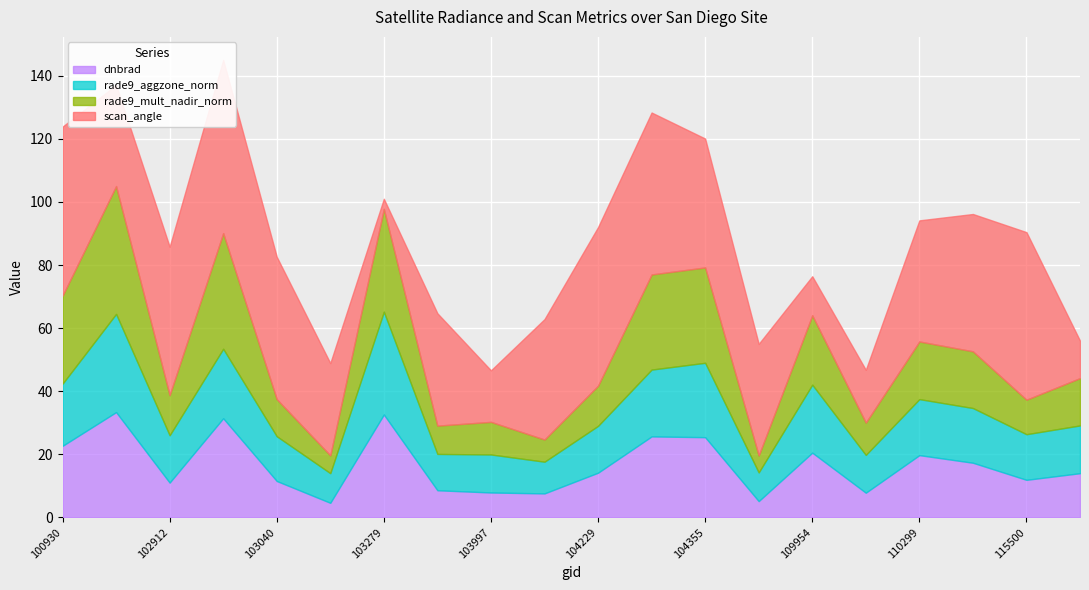

What is the sum of all scan_angle values?

709.5